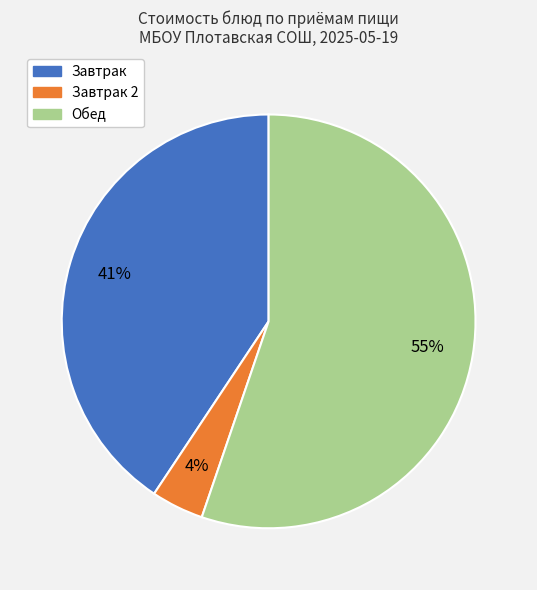

Does any single category account for the majority?

Yes